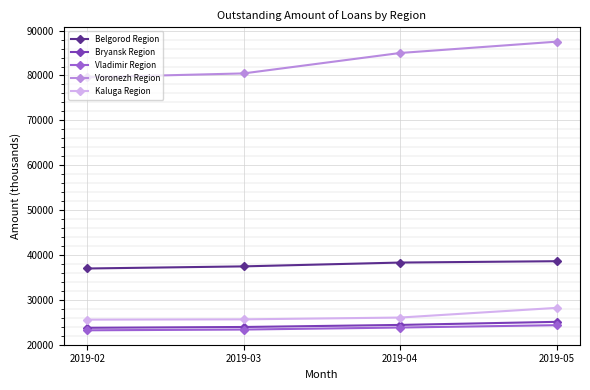

True or false: Voronezh Region and Bryansk Region intersect in this chart.

False